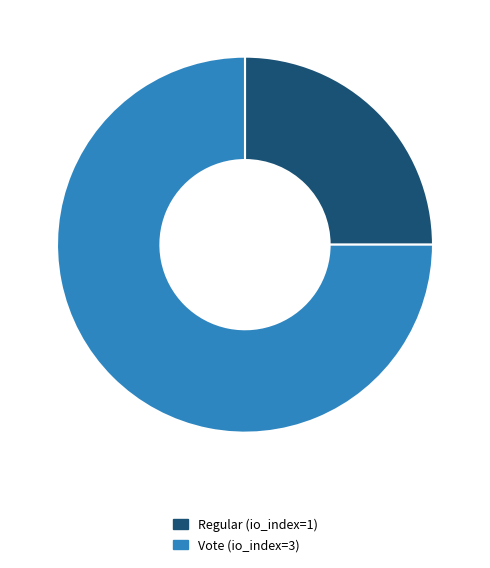

Which has a higher value, Vote (io_index=3) or Regular (io_index=1)?

Vote (io_index=3)